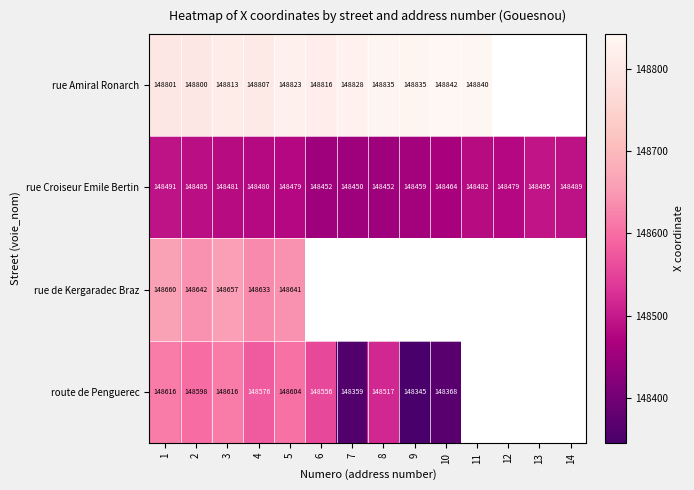

At which label does rue Croiseur Emile Bertin reach its minimum?

7